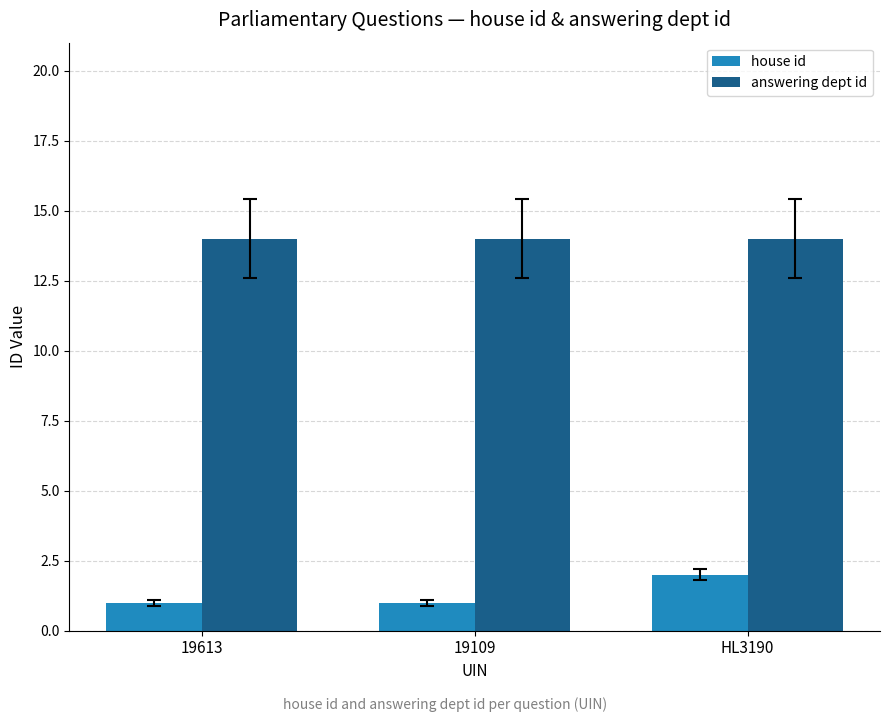

Rank the series by their maximum value, from lowest to highest.

house id, answering dept id